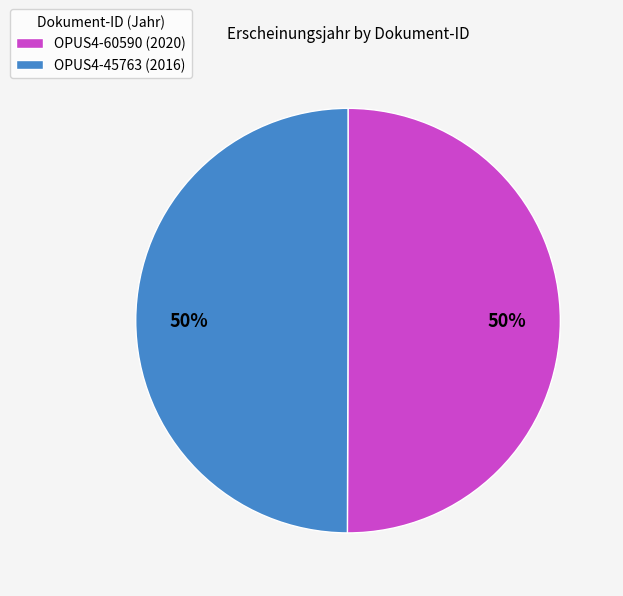

To the nearest percent, what percentage of the pie is OPUS4-45763 (2016)?

50%